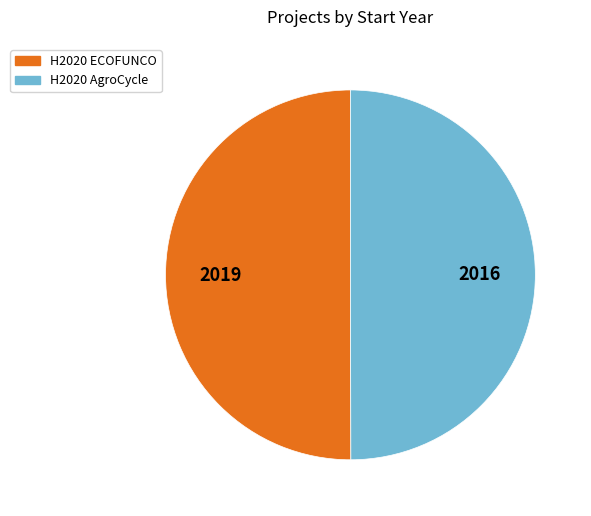

Approximately how many times larger is the value at H2020 AgroCycle compared to H2020 ECOFUNCO?

1.0